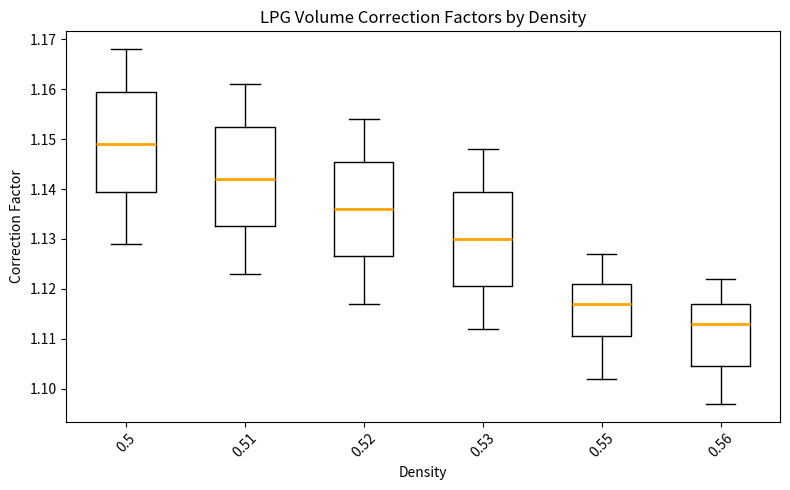

Which box has the lowest median line?

0.56